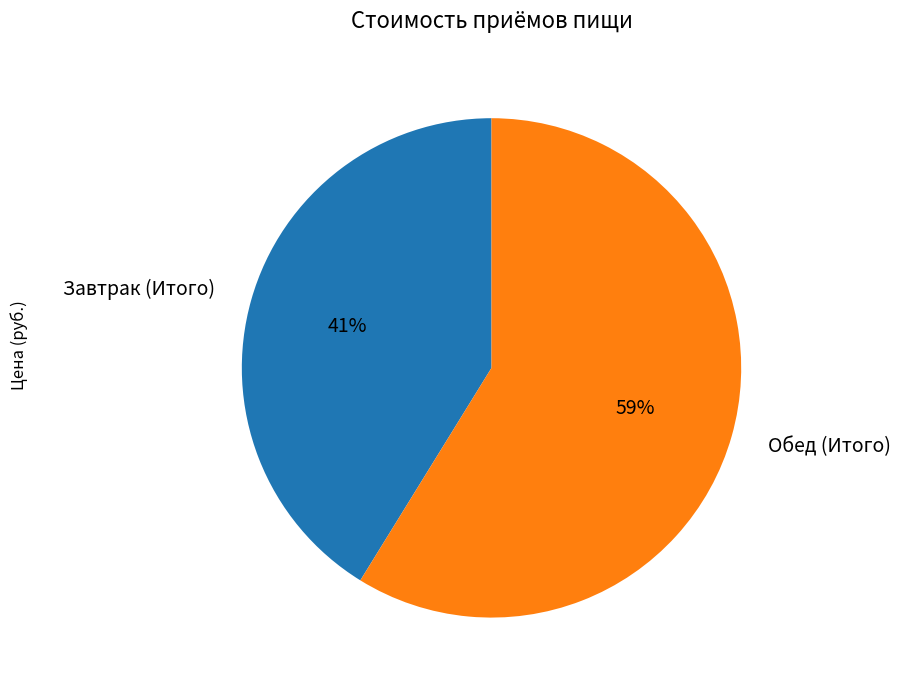

True or false: Завтрак (Итого) accounts for 53% of the total.

False